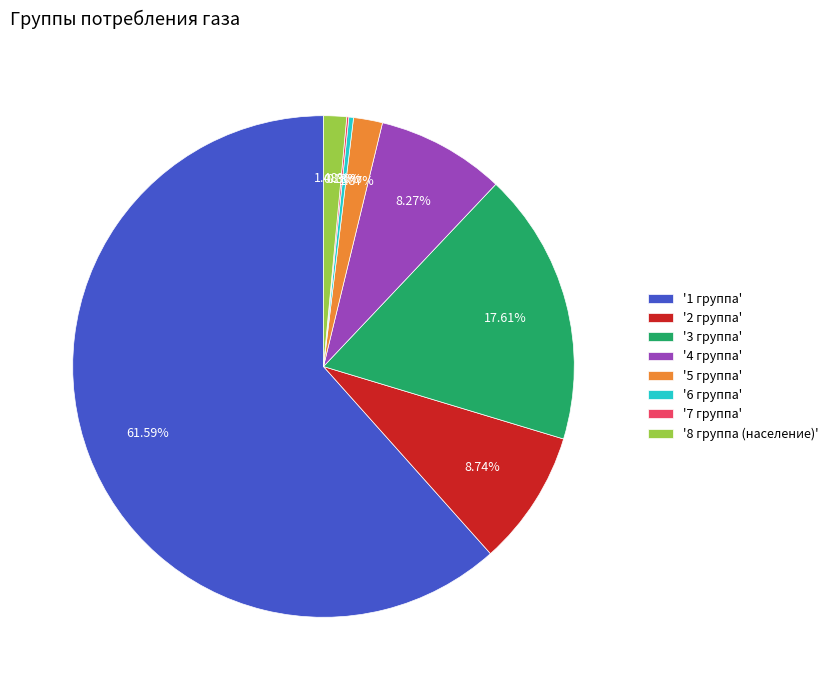

Which has a higher value, '6 группа' or '3 группа'?

'3 группа'